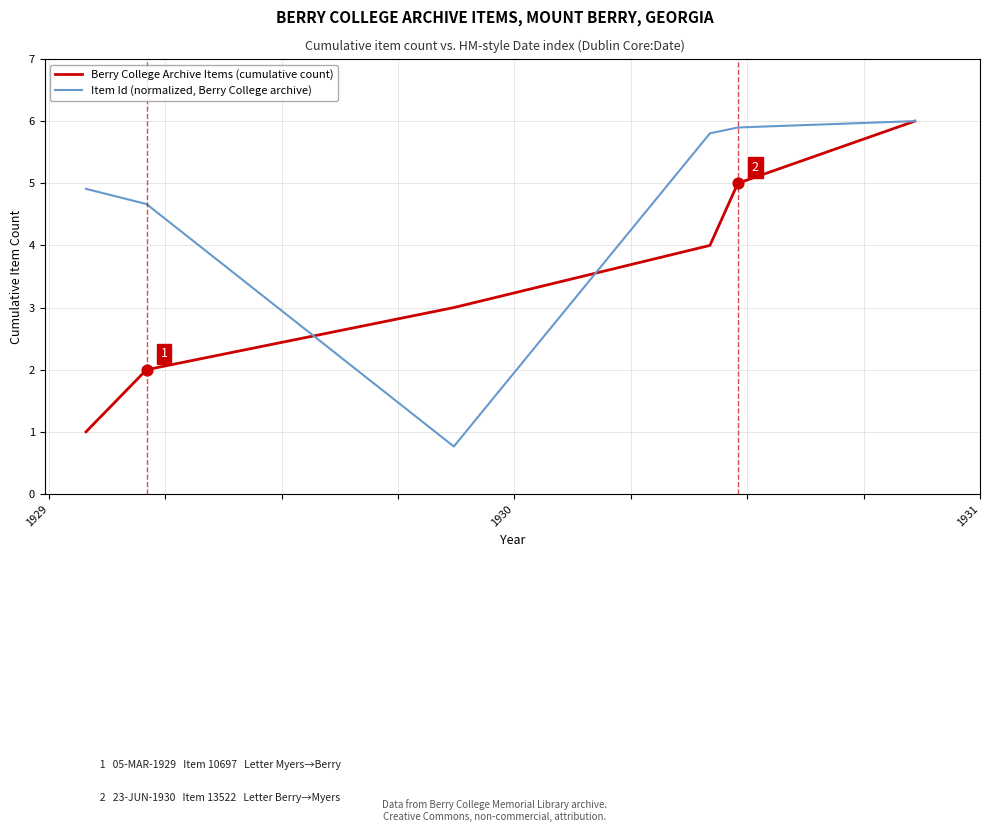

Which series has the widest spread of values?

Item Id (normalized, Berry College archive)